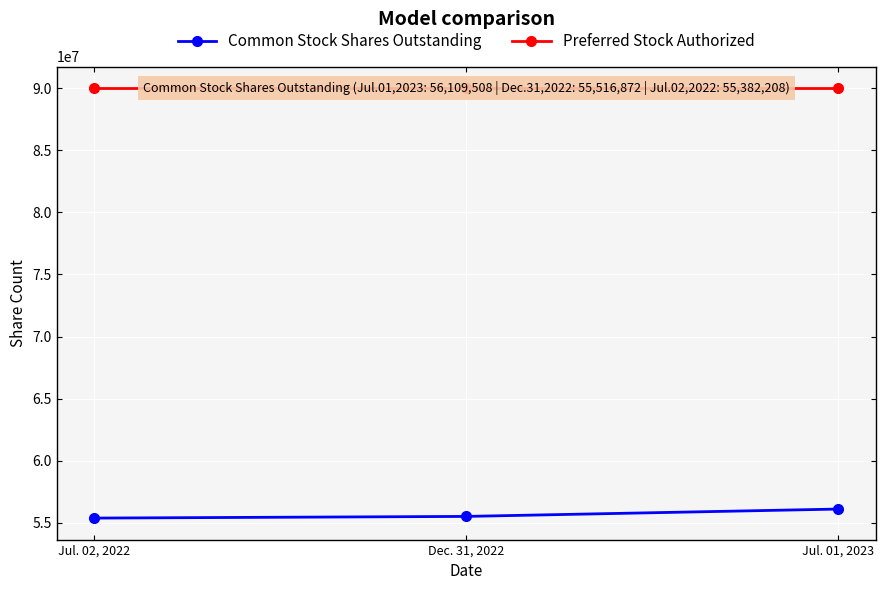

Is it true that Common Stock Shares Outstanding equals 31312995 at Jul. 02, 2022?

False